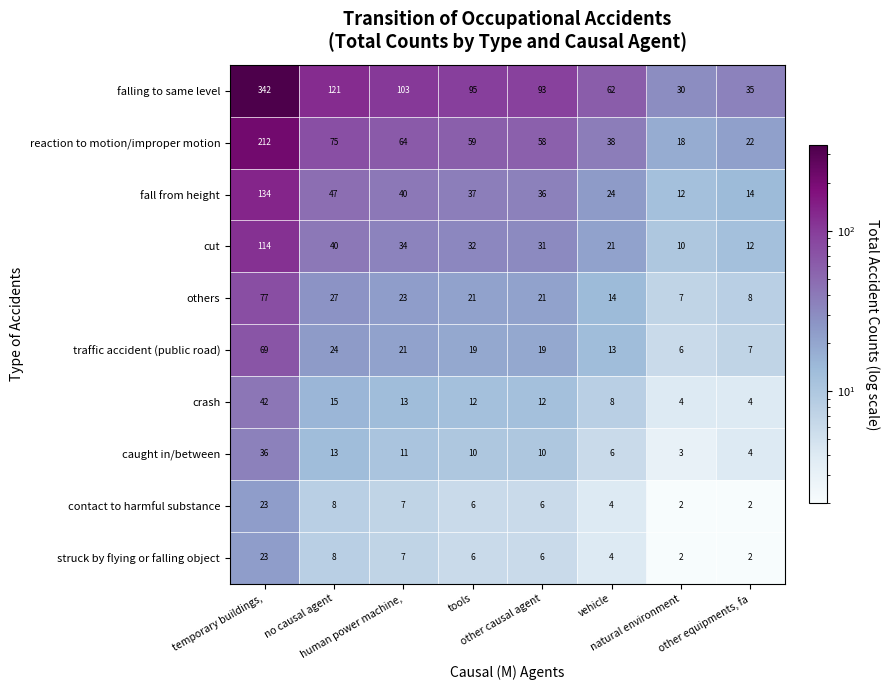

What is the sum of all contact to harmful substance values?

58